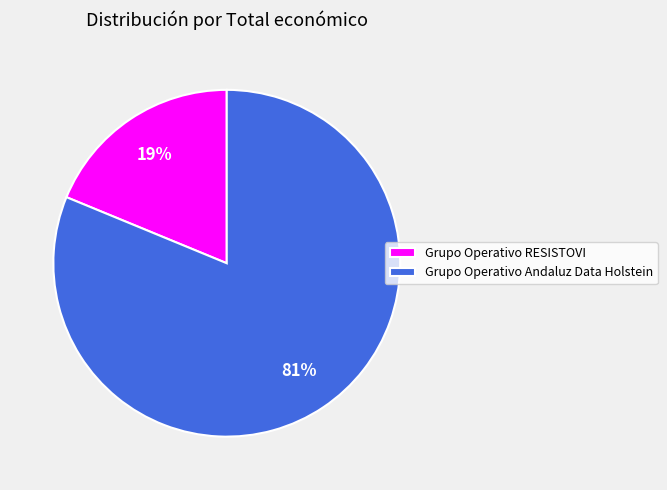

Between Grupo Operativo RESISTOVI and Grupo Operativo Andaluz Data Holstein, which is larger?

Grupo Operativo Andaluz Data Holstein